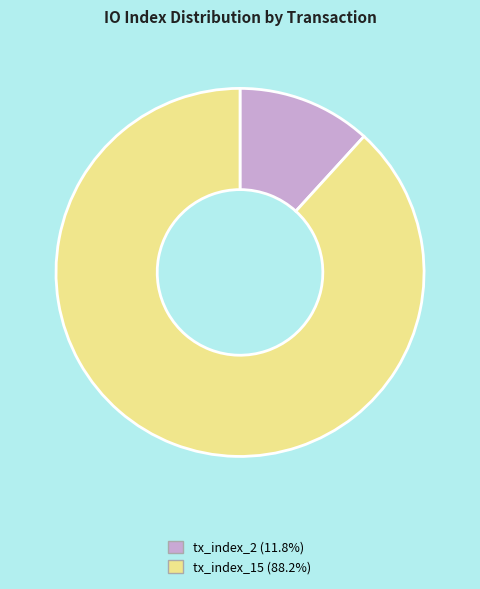

Is it true that tx_index_15 is 88% of the pie?

True